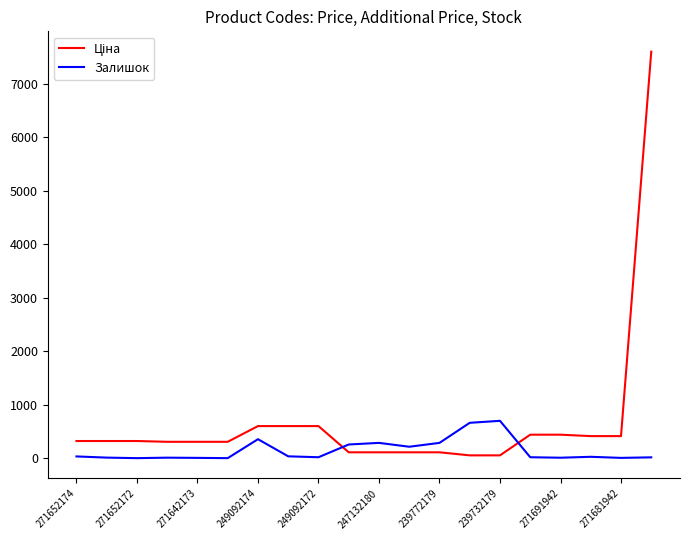

What is the maximum value for Залишок?

702.0